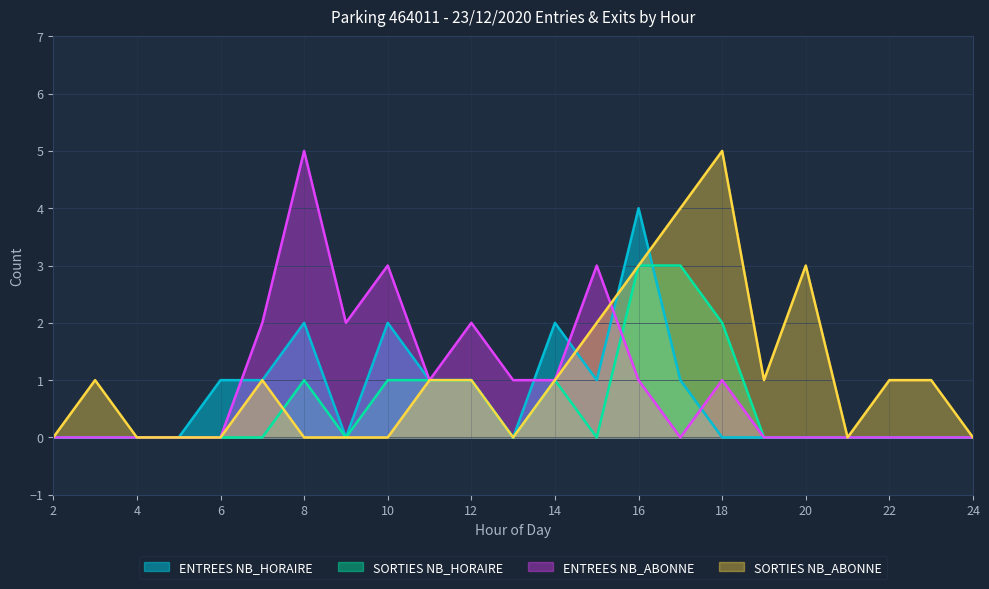

Reading right to left, what are all the values shown in this chart?

ENTREES NB_HORAIRE: 24=0	23=0	22=0	21=0	20=0	19=0	18=0	17=1	16=4	15=1	14=2	13=0	12=1	11=1	10=2	9=0	8=2	7=1	6=1	5=0	4=0	3=0	2=0
SORTIES NB_HORAIRE: 24=0	23=0	22=0	21=0	20=0	19=0	18=2	17=3	16=3	15=0	14=1	13=0	12=1	11=1	10=1	9=0	8=1	7=0	6=0	5=0	4=0	3=0	2=0
ENTREES NB_ABONNE: 24=0	23=0	22=0	21=0	20=0	19=0	18=1	17=0	16=1	15=3	14=1	13=1	12=2	11=1	10=3	9=2	8=5	7=2	6=0	5=0	4=0	3=0	2=0
SORTIES NB_ABONNE: 24=0	23=1	22=1	21=0	20=3	19=1	18=5	17=4	16=3	15=2	14=1	13=0	12=1	11=1	10=0	9=0	8=0	7=1	6=0	5=0	4=0	3=1	2=0